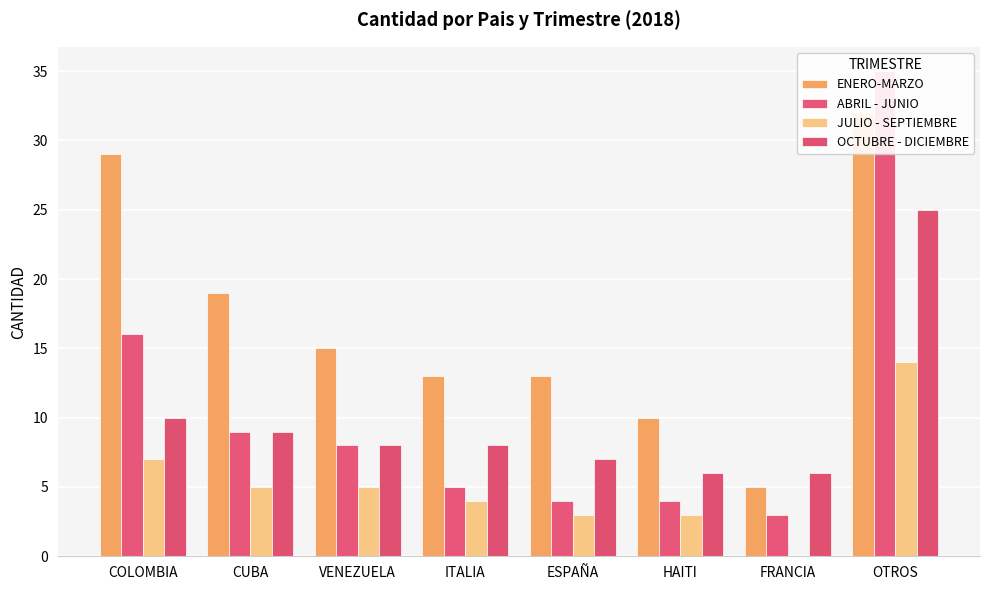

List the series in order of their peak value, lowest first.

JULIO - SEPTIEMBRE, OCTUBRE - DICIEMBRE, ENERO-MARZO, ABRIL - JUNIO